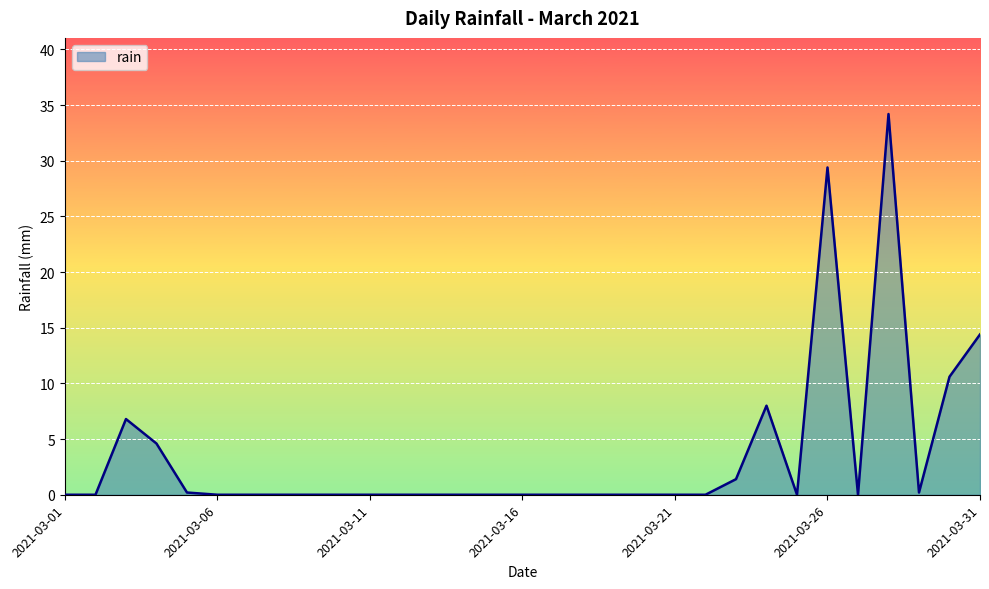

Does the chart have visible grid lines?

Yes